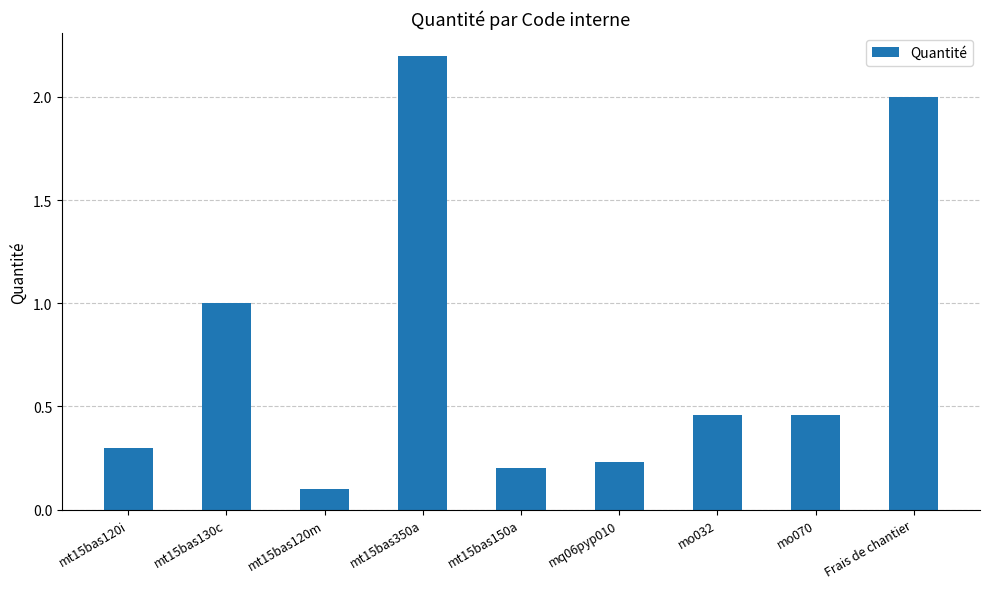

At which category does the chart reach its minimum across all series?

mt15bas120m